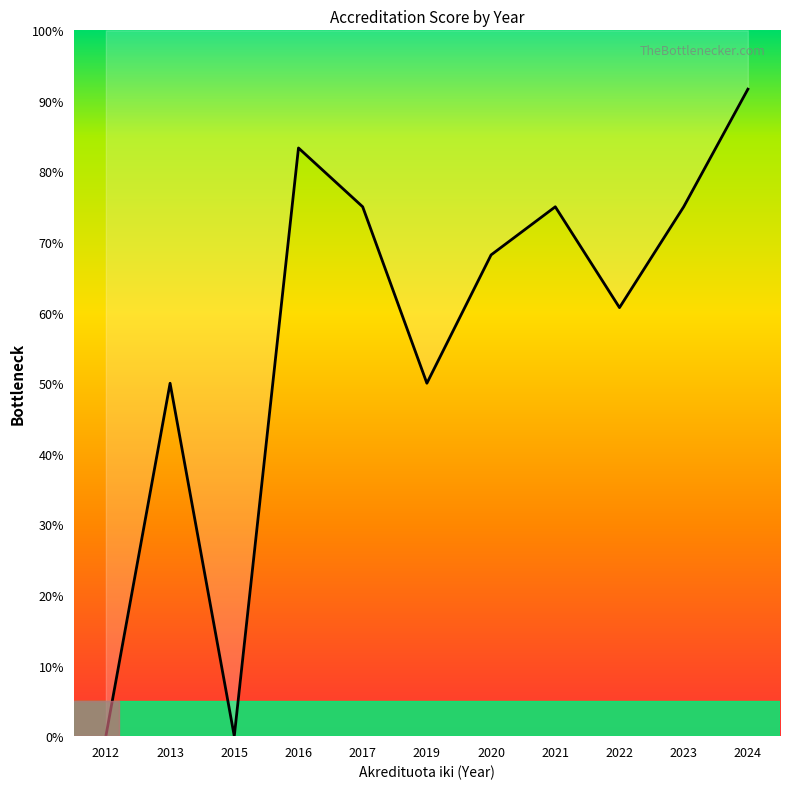

How many interior local valleys (lower than both neighbors) does the data have?

3